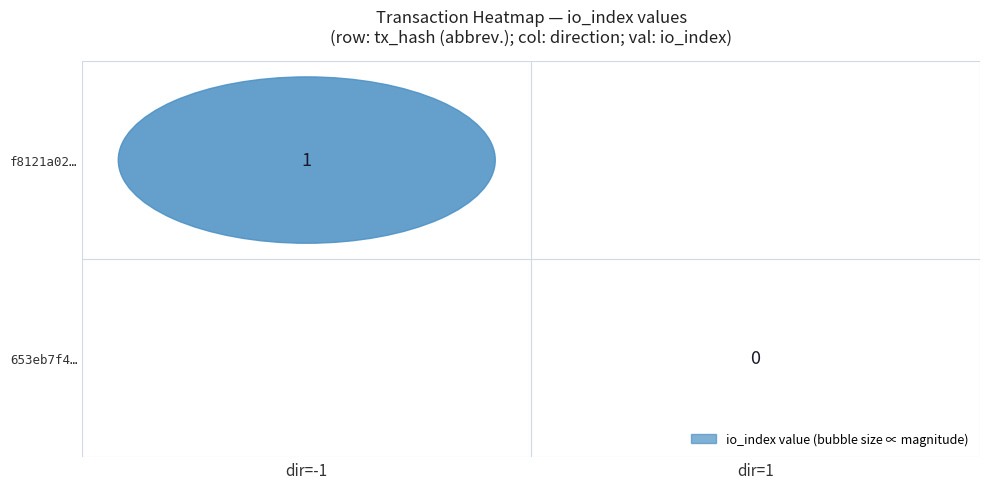

The value of f8121a02c56e5cfa5b7754e0f7d203f7a77d500 at direction is -1. True or false?

True